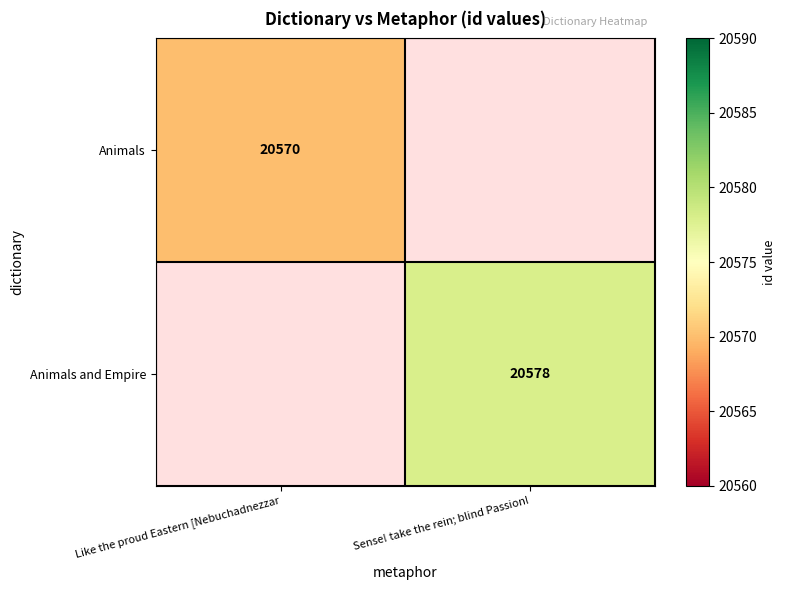

Is it true that Animals equals 33527.8 at Like the proud Eastern [Nebuchadnezzar?

False